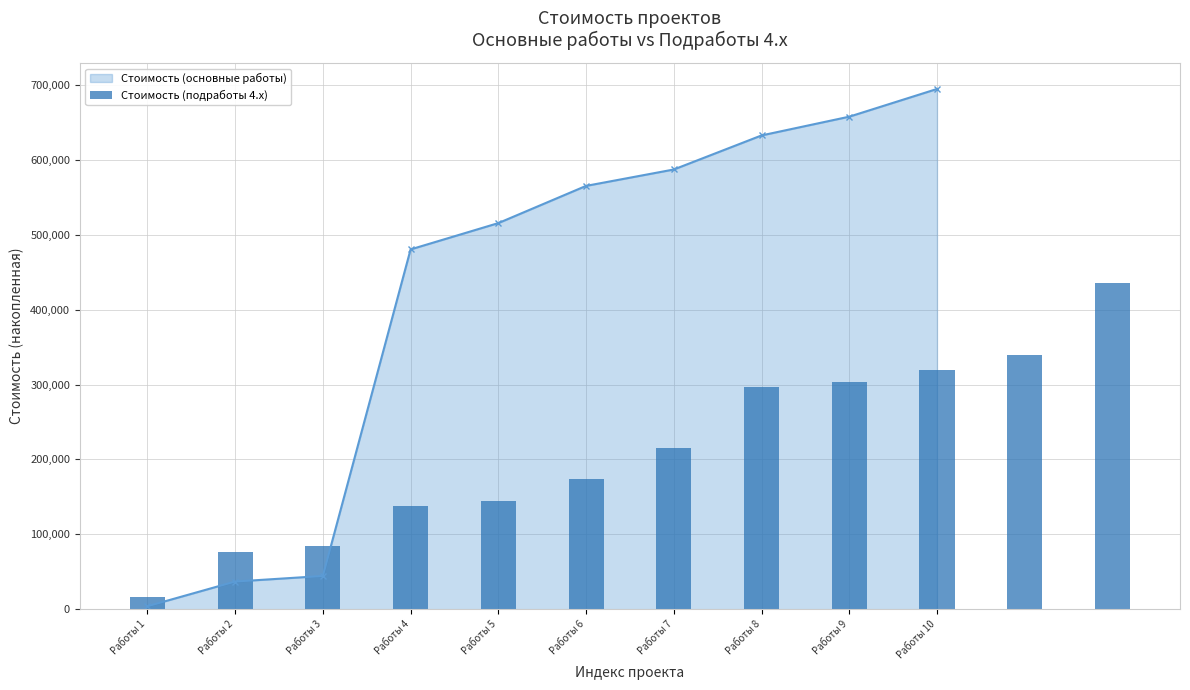

Approximately how many times larger is the value at Работы 7 compared to 11?

0.5